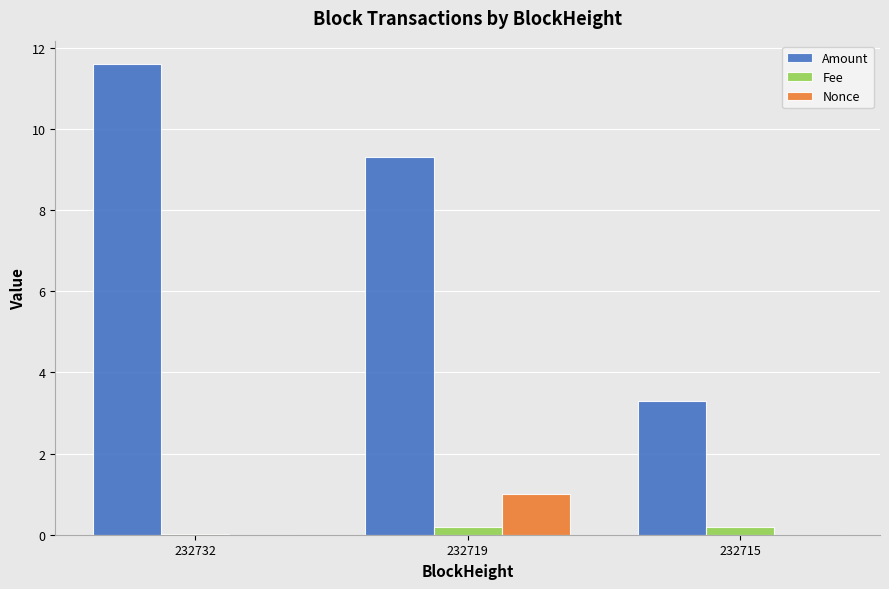

What is the maximum value shown in the chart?

11.6